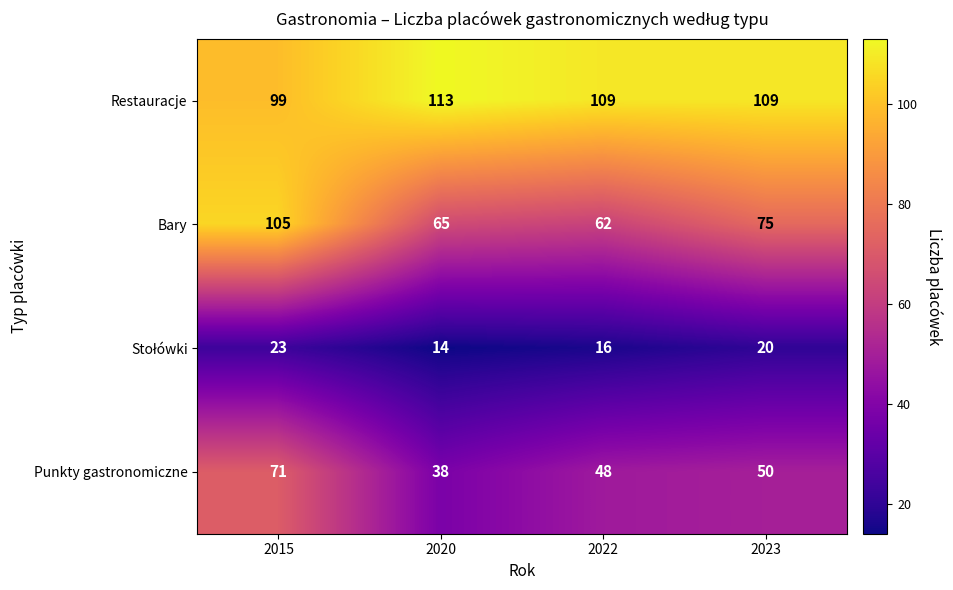

True or false: Bary has a value of 105 at 2015.

True